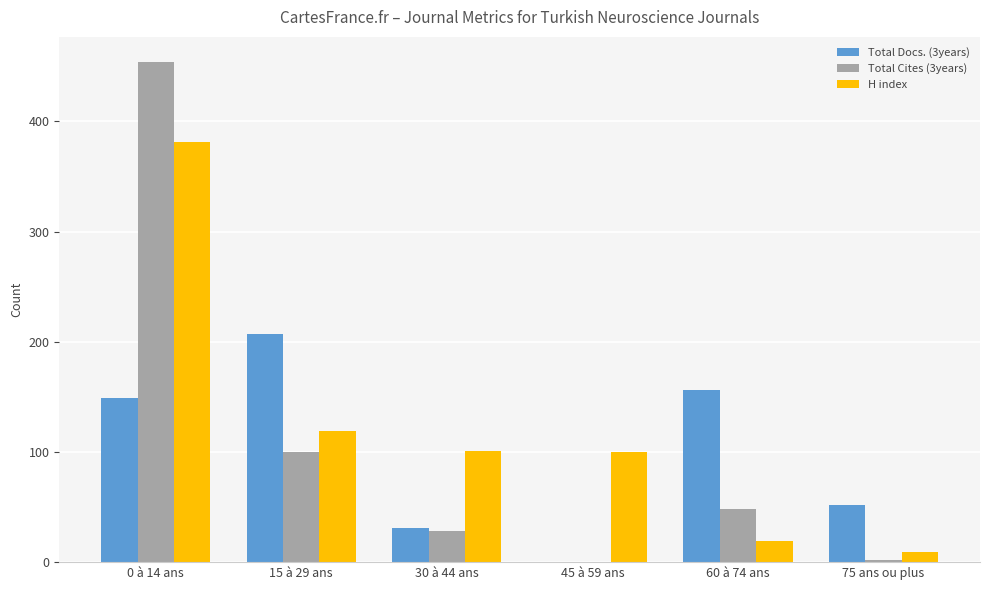

True or false: H index has a value of 19 at 60 à 74 ans.

True